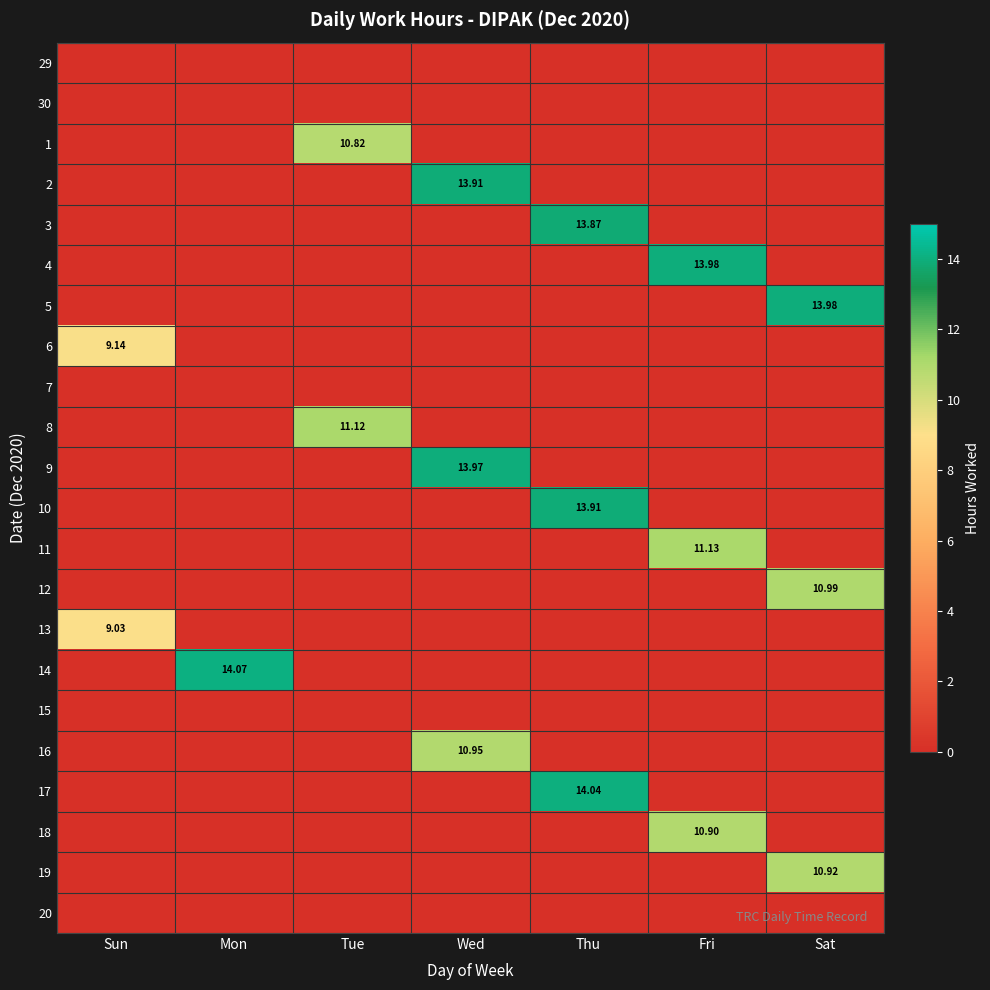

Count the number of categories in the chart.

7